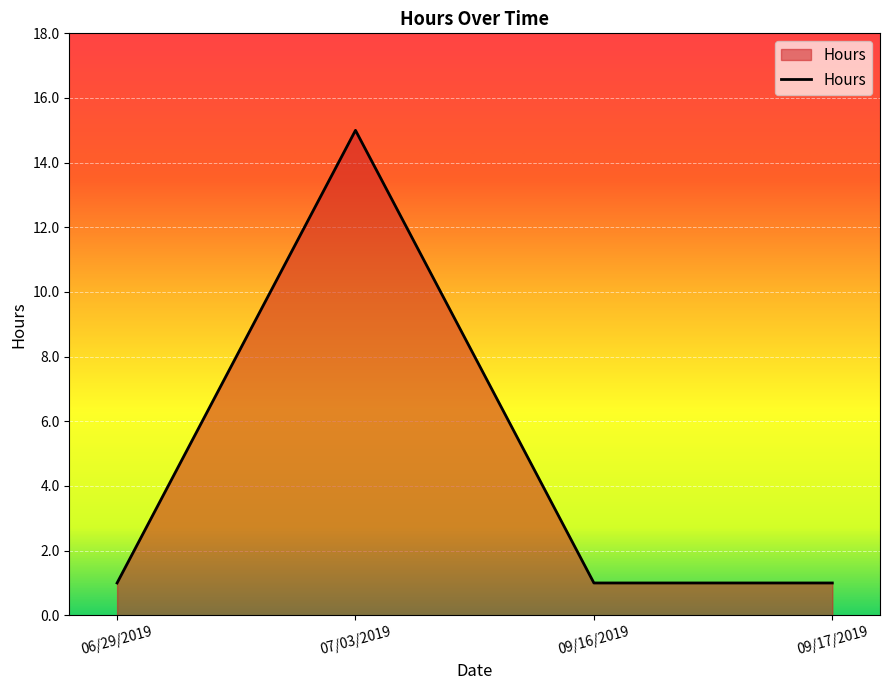

What is the minimum value shown in the chart?

1